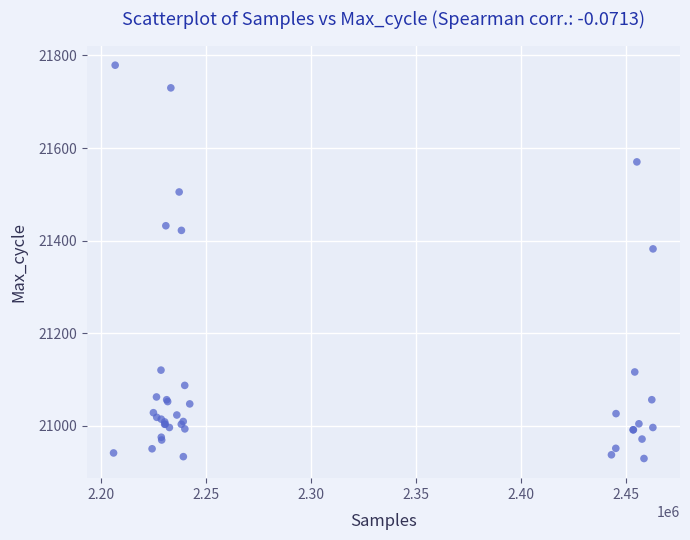

What Y value in the scatter plot is closest to 21354?

21382